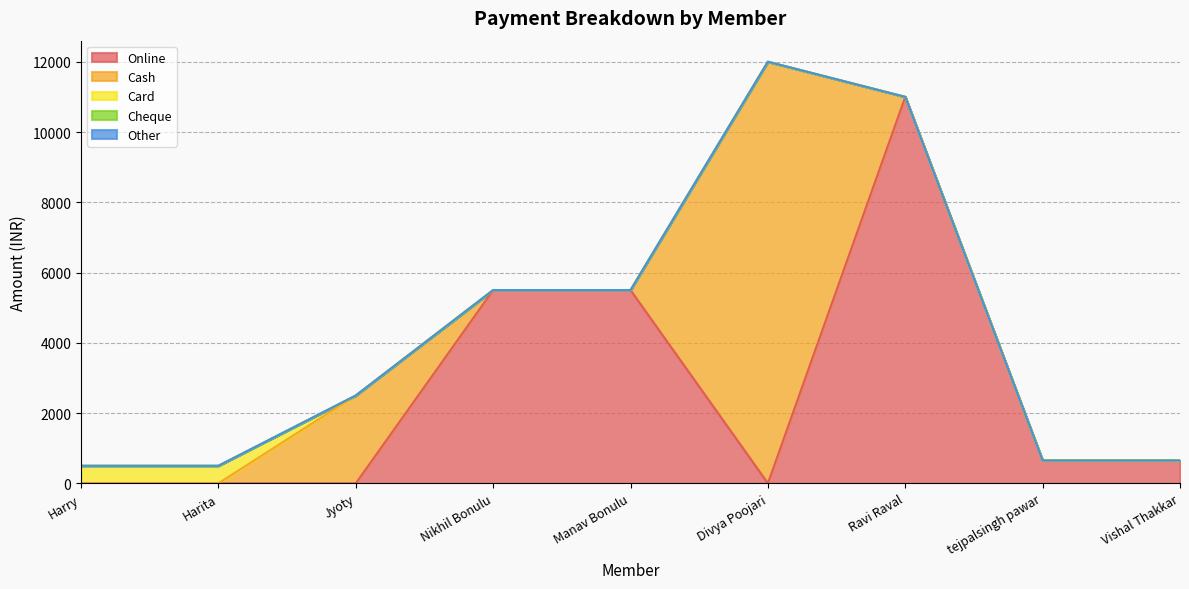

List the series in order of their peak value, lowest first.

Cheque, Other, Card, Online, Cash